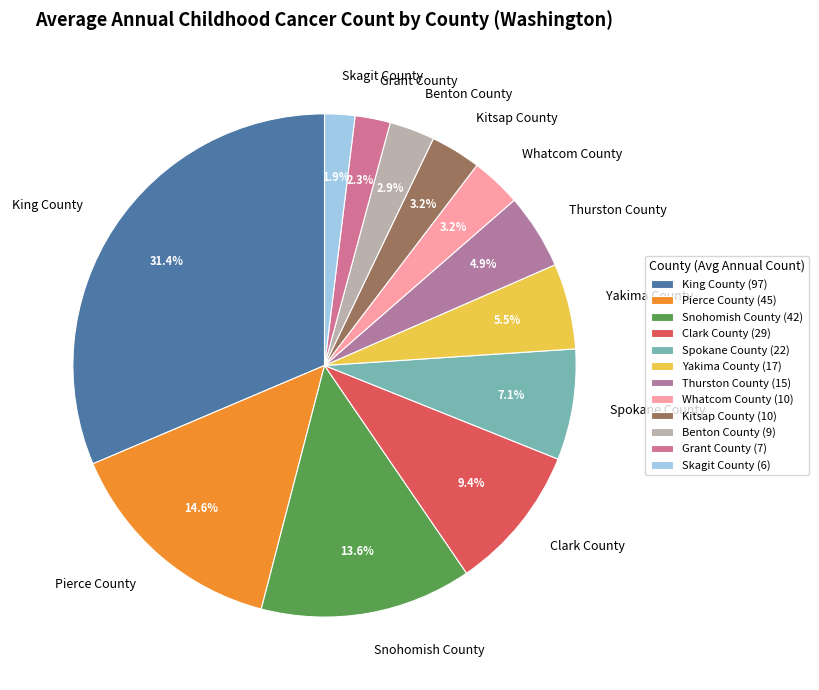

Does Skagit County account for over 50% of the chart?

No